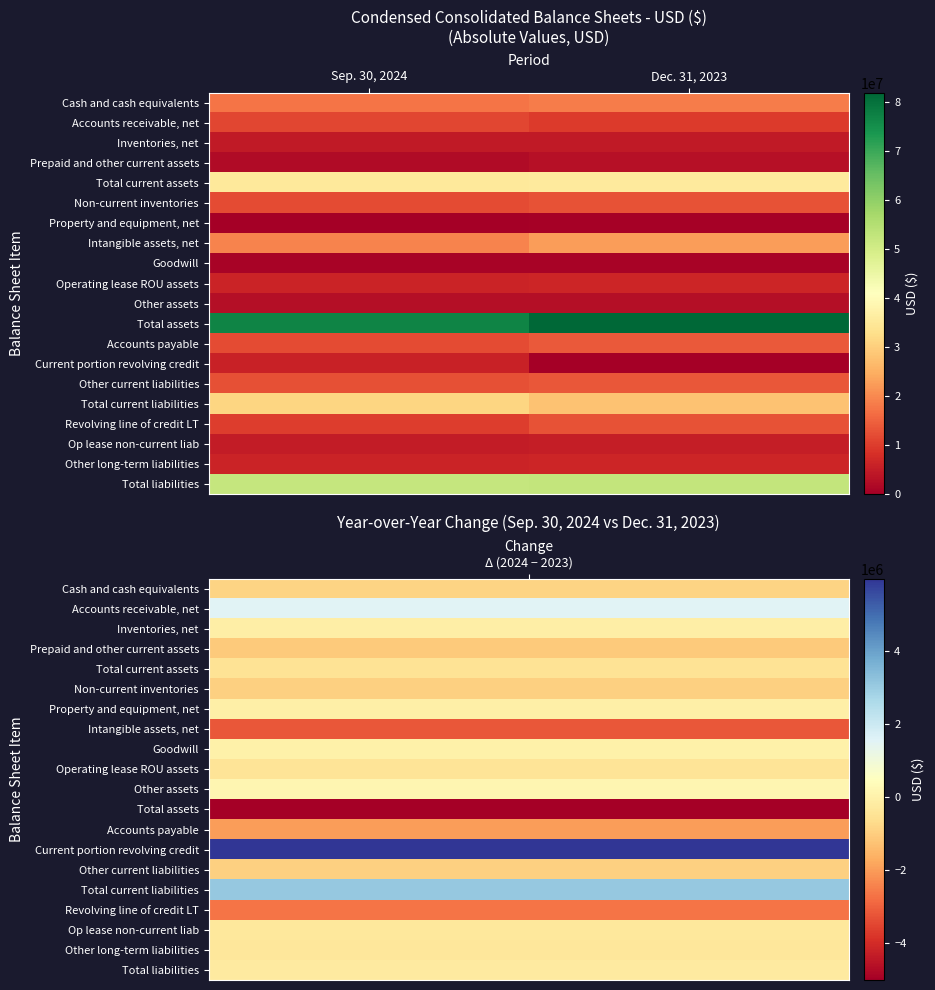

Which series changed the most between Sep. 30, 2024 and Dec. 31, 2023?

Current portion revolving credit